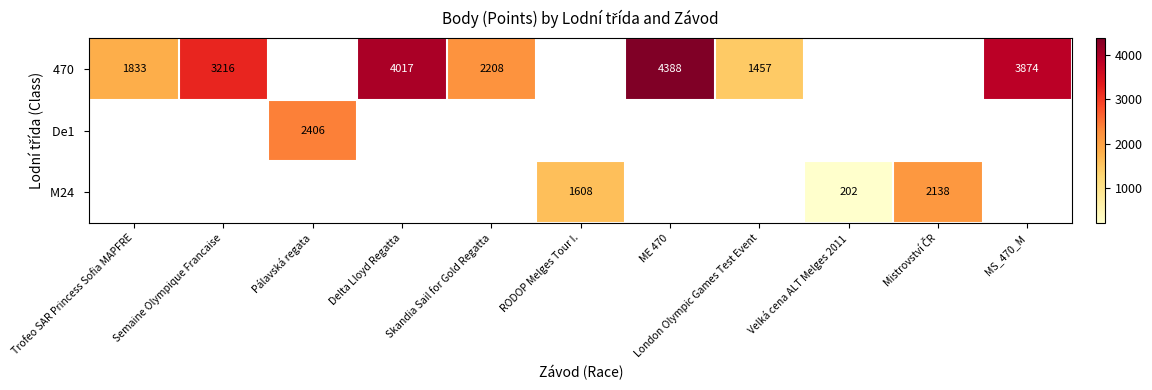

What is the minimum value shown in the chart?

202.0